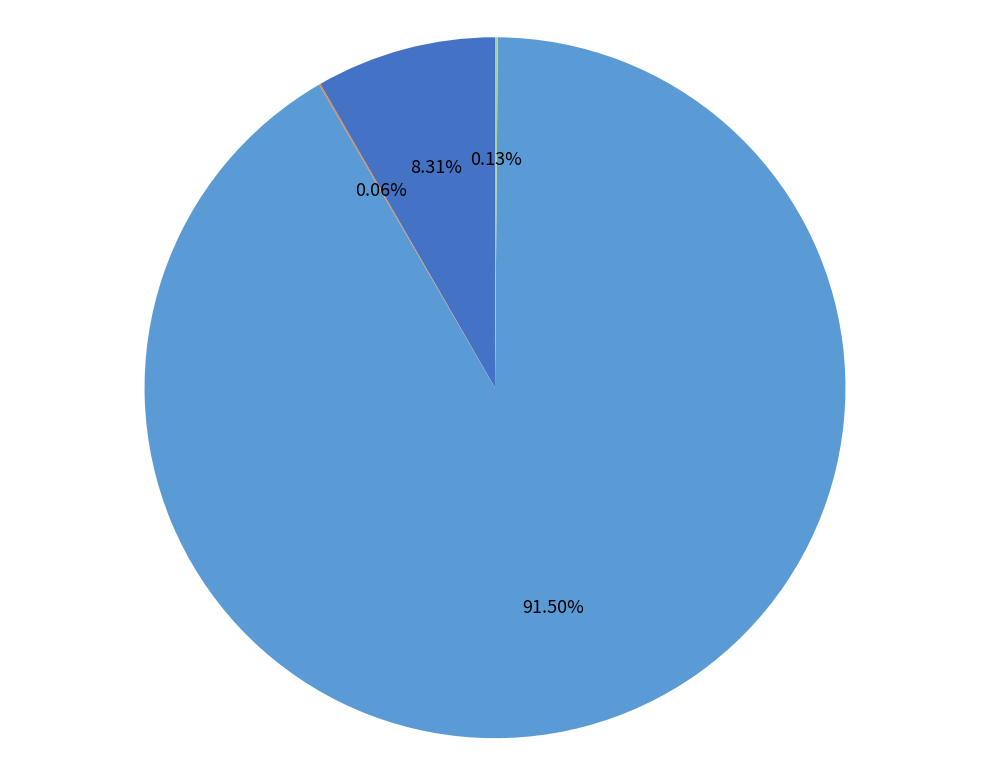

Which category has the biggest portion of the pie?

PHy